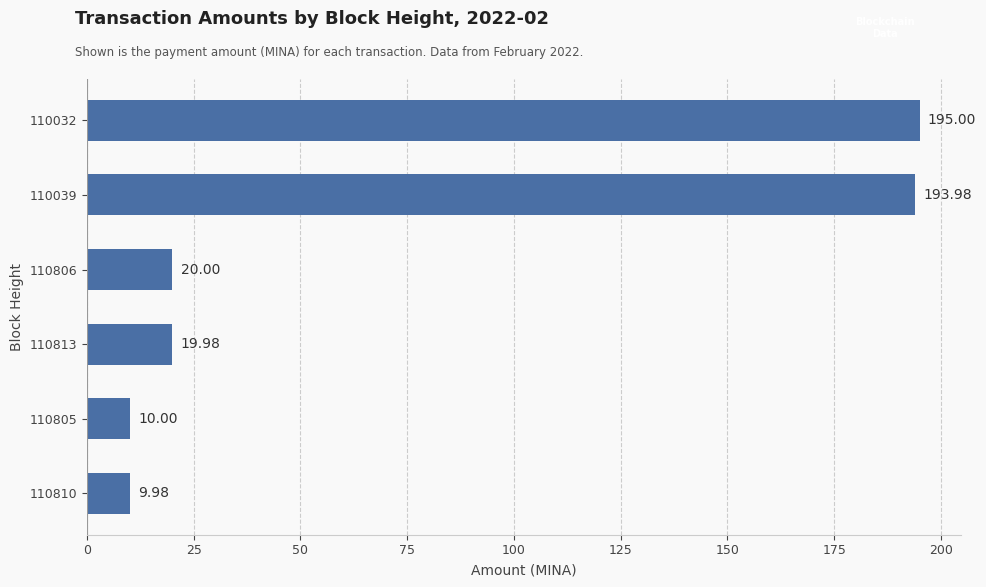

Approximately how many times larger is the value at 110806 compared to 110810?

2.0